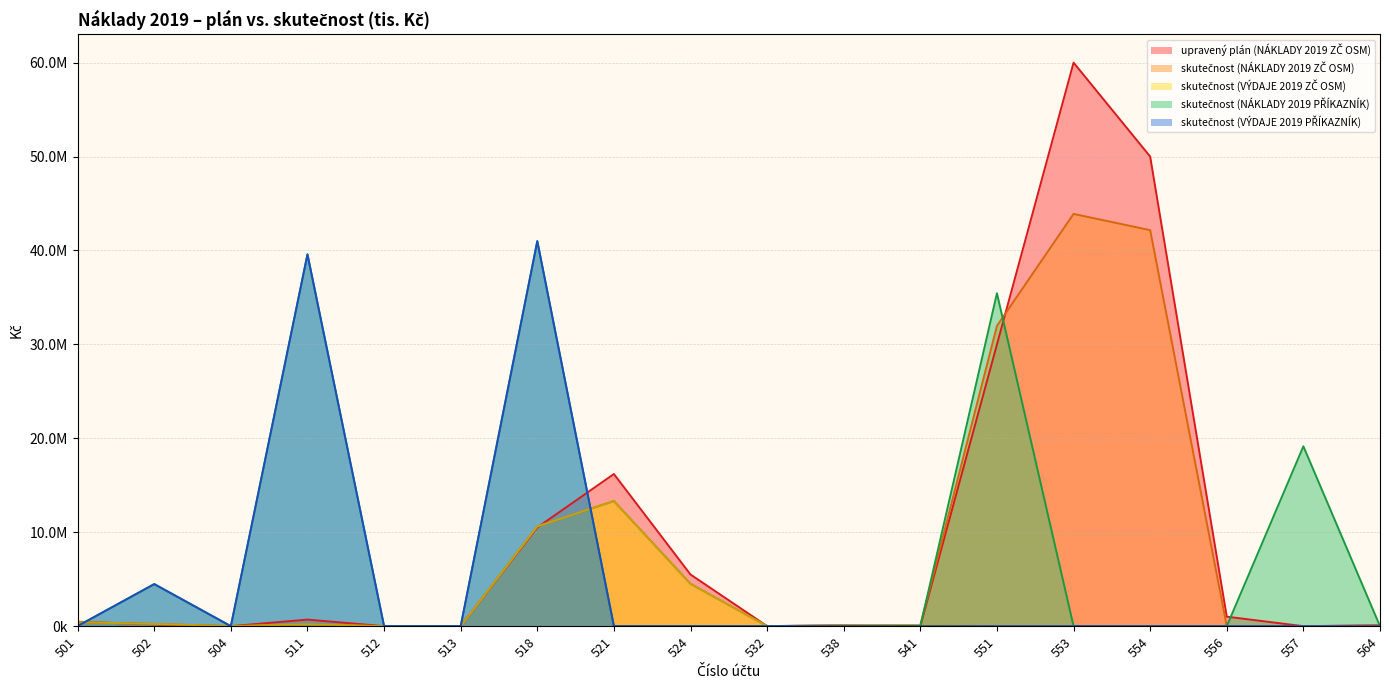

At which label does skutečnost (VÝDAJE 2019 PŘÍKAZNÍK) reach its peak?

518